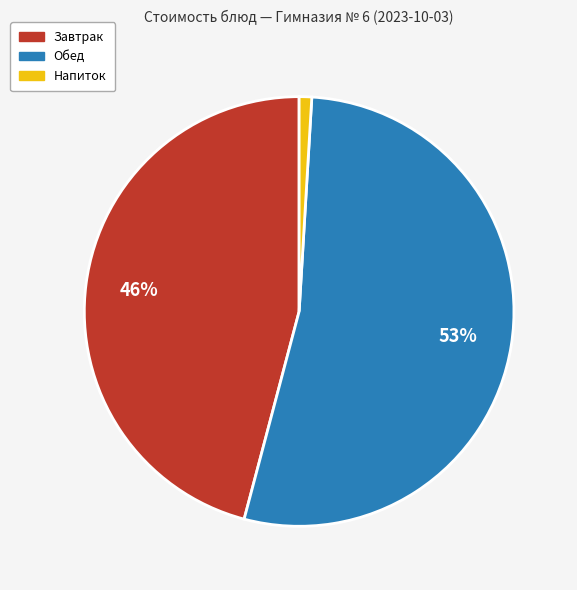

Does any single category account for the majority?

Yes